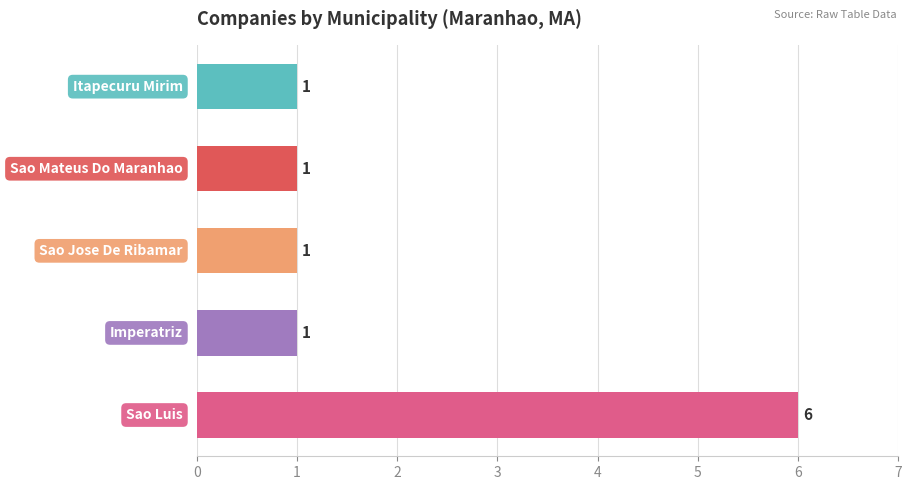

Reading bottom to top, what are all the values shown in this chart?

6	1	1	1	1